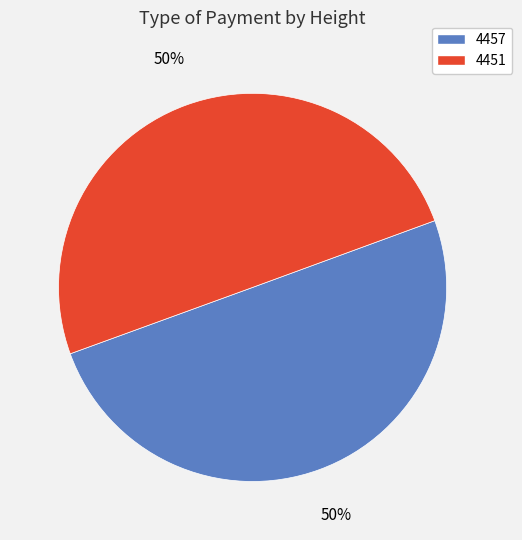

The 4457 slice represents 50% of the pie. True or false?

True